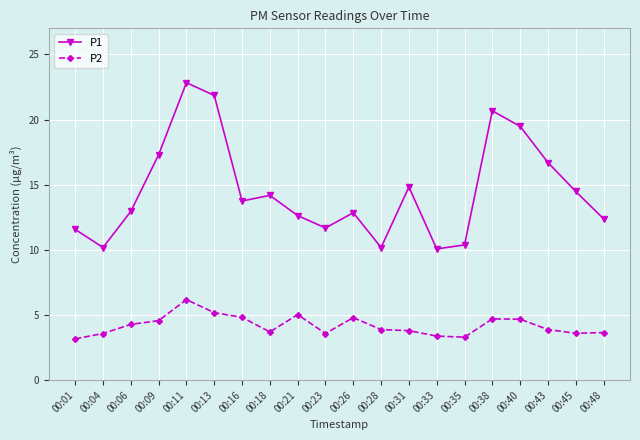

Where is P1 nearest to the value 16?

00:43